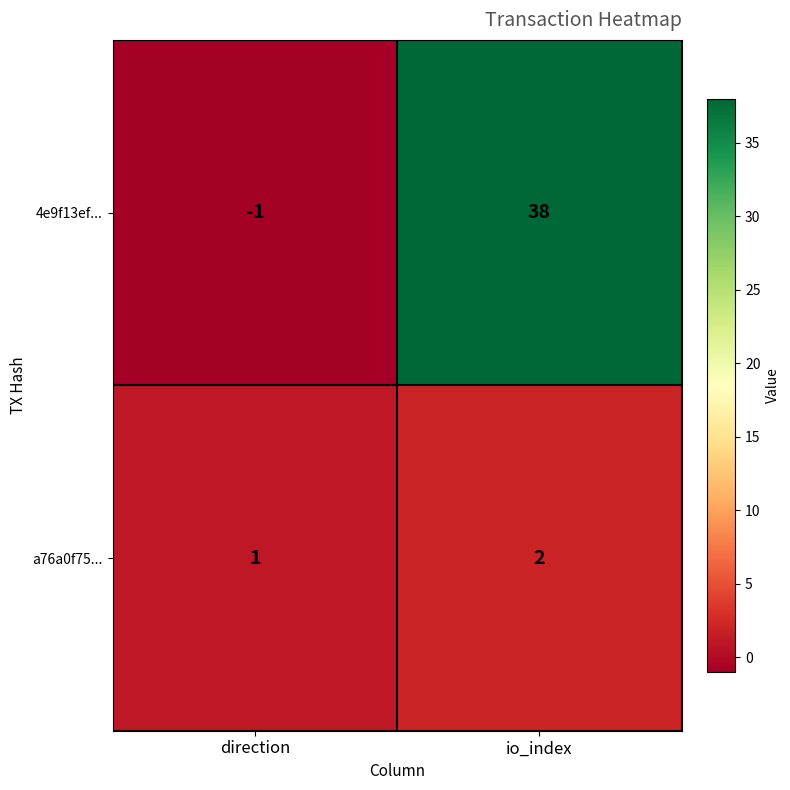

What is the sum of all a76a0f75... values?

3